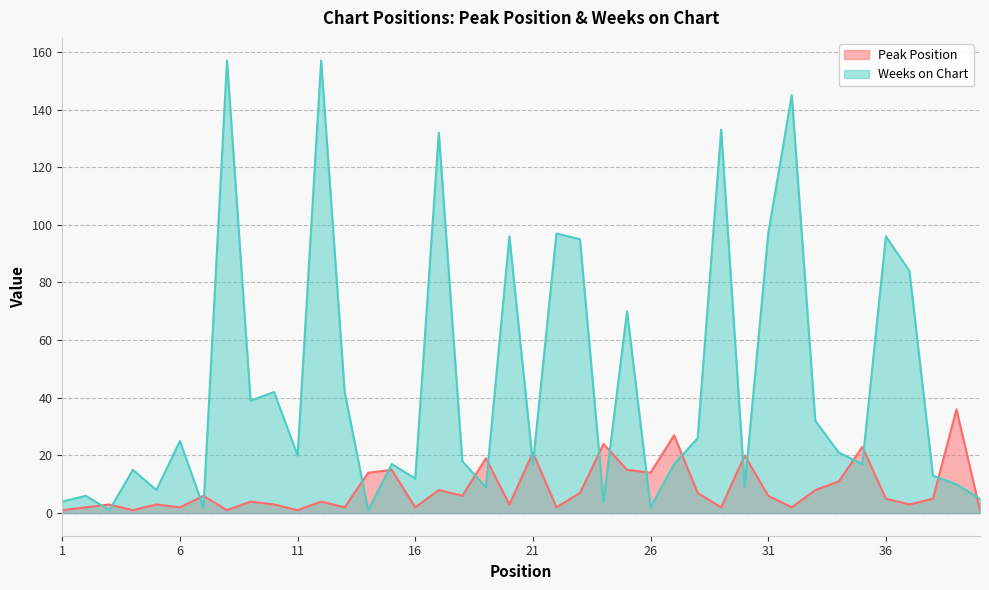

Is it true that Weeks on Chart equals 133 at 29?

True